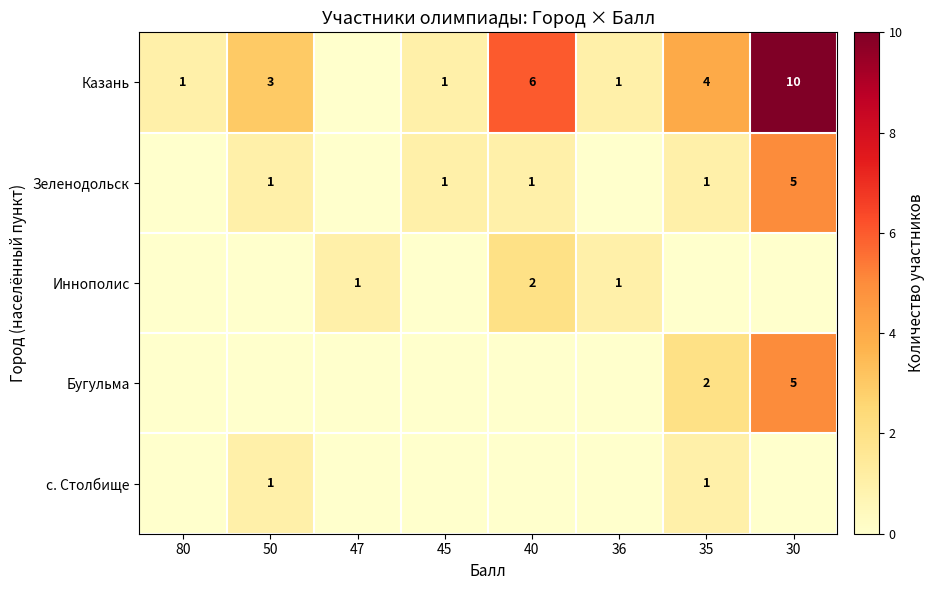

True or false: с. Столбище has a value of 1 at 50.

True